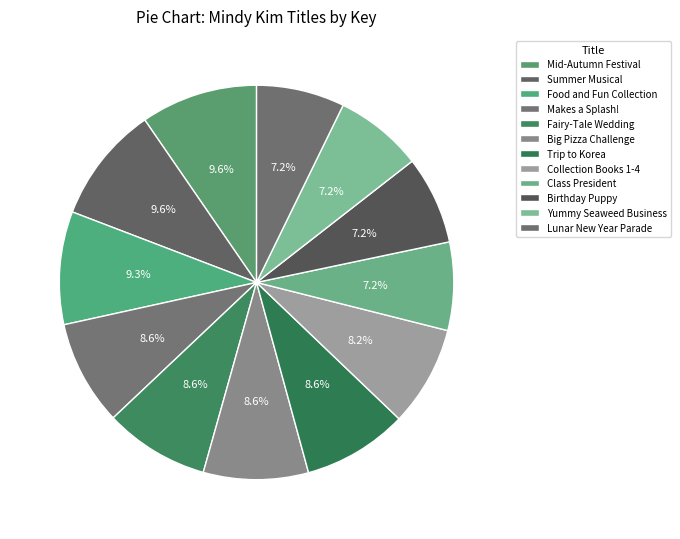

Which category has the smallest portion of the pie?

Yummy Seaweed Business